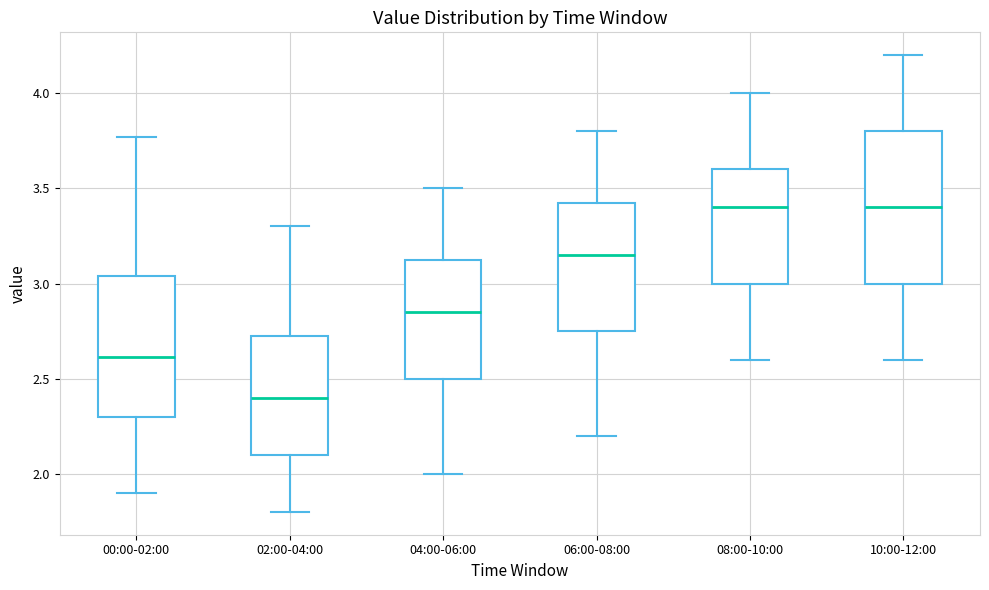

Which box is the tallest, from its lower edge to its upper edge?

10:00-12:00